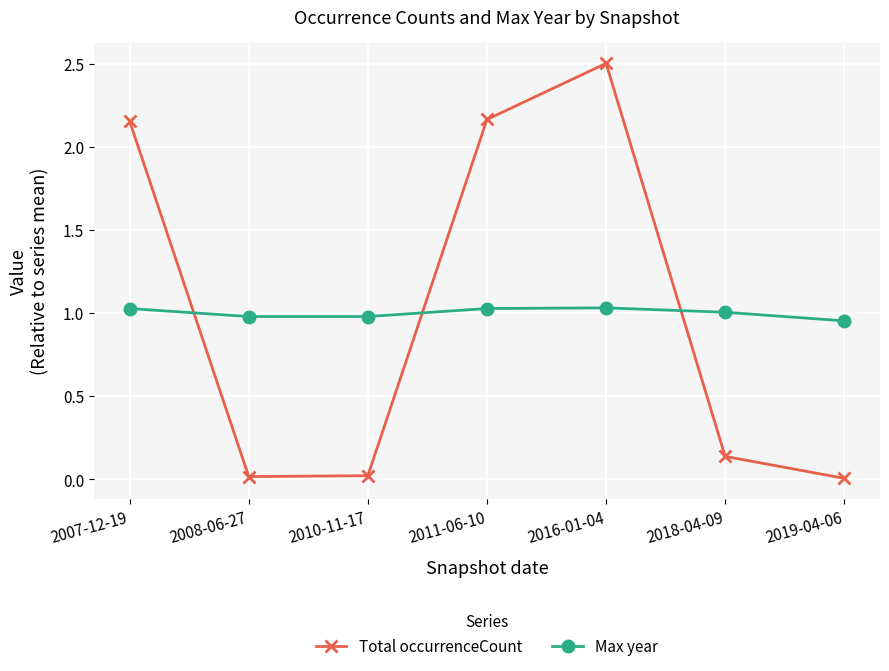

What is the total value across all series at 2007-12-19?

3.2